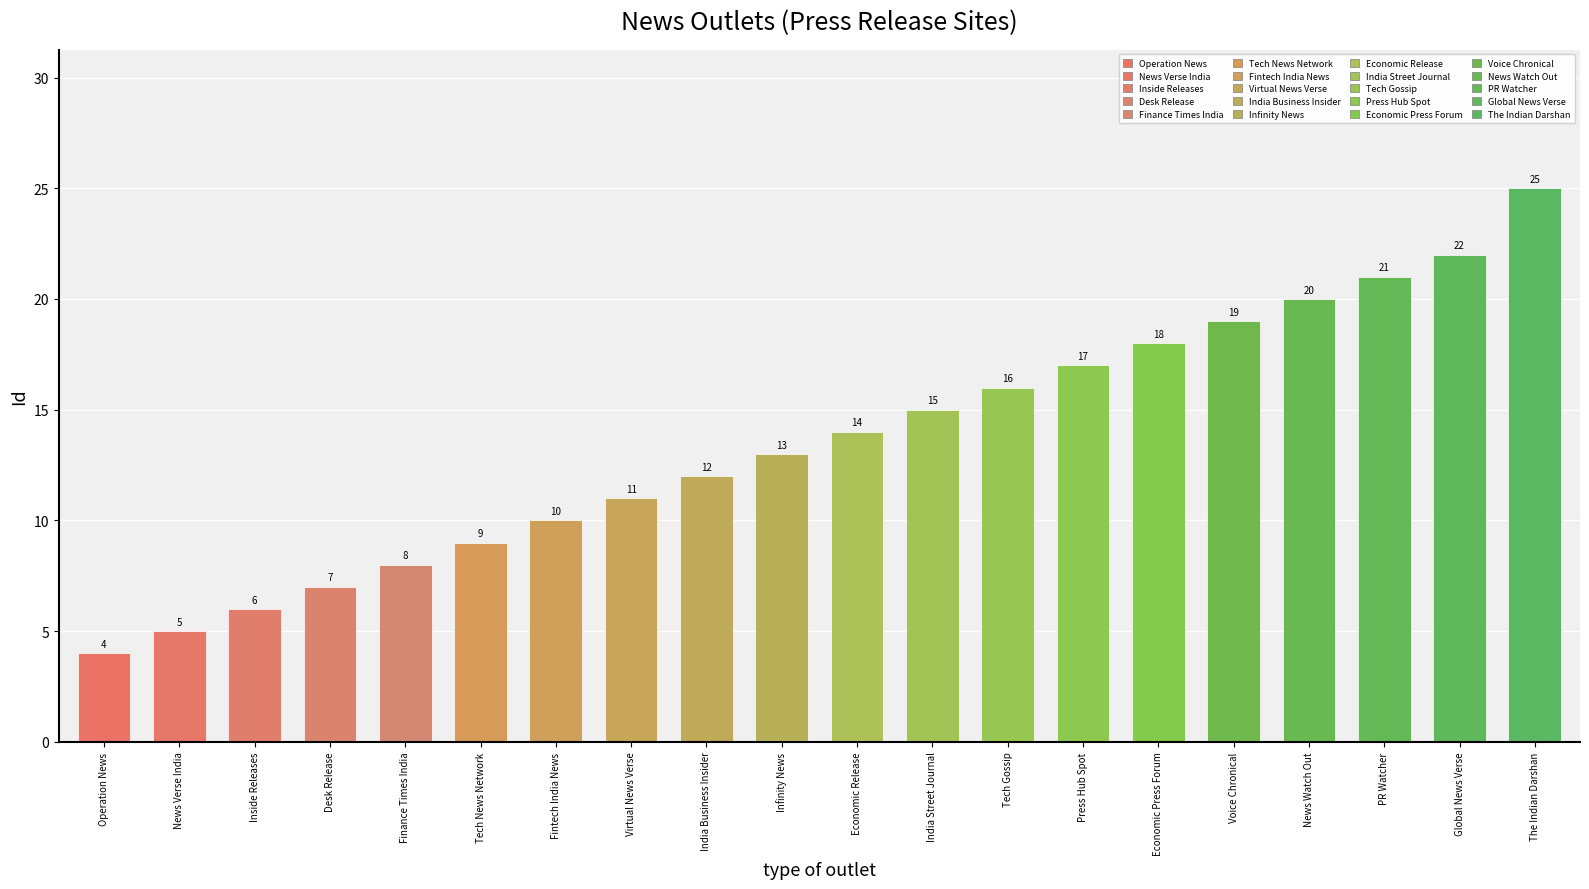

Are the bars horizontal?

No